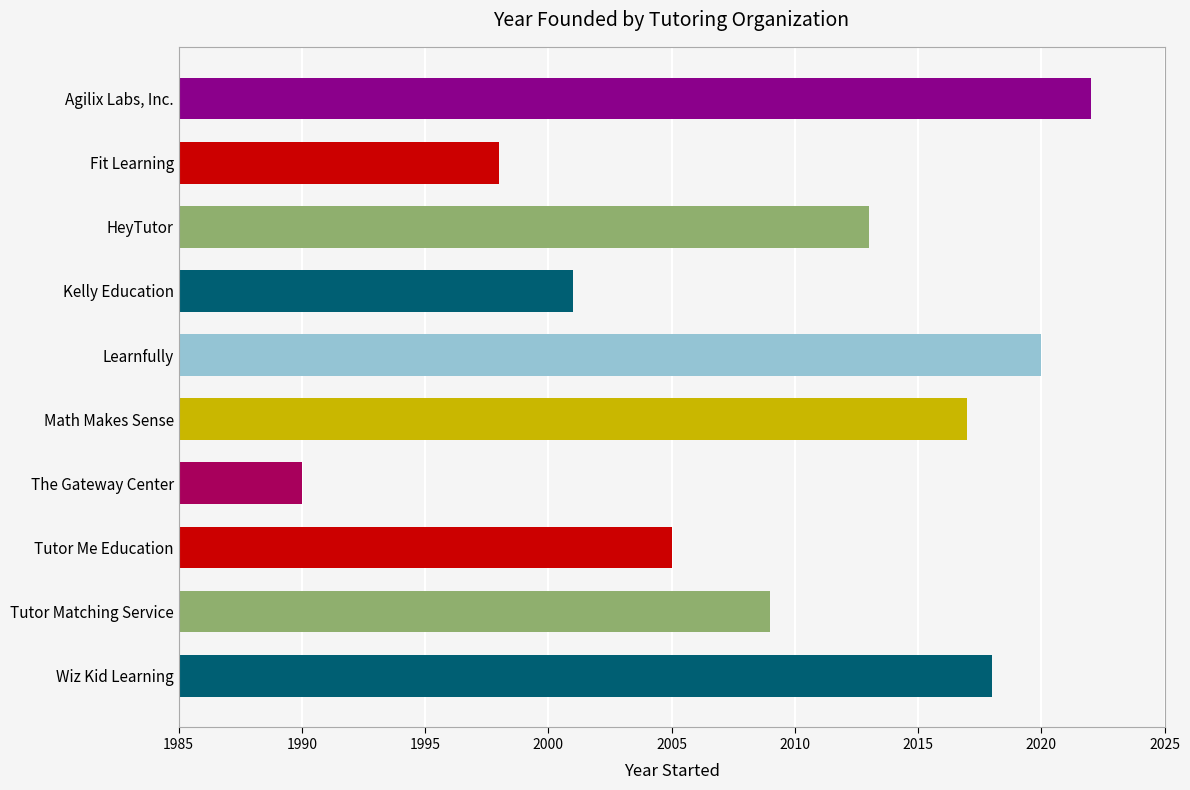

Are the bars horizontal?

Yes